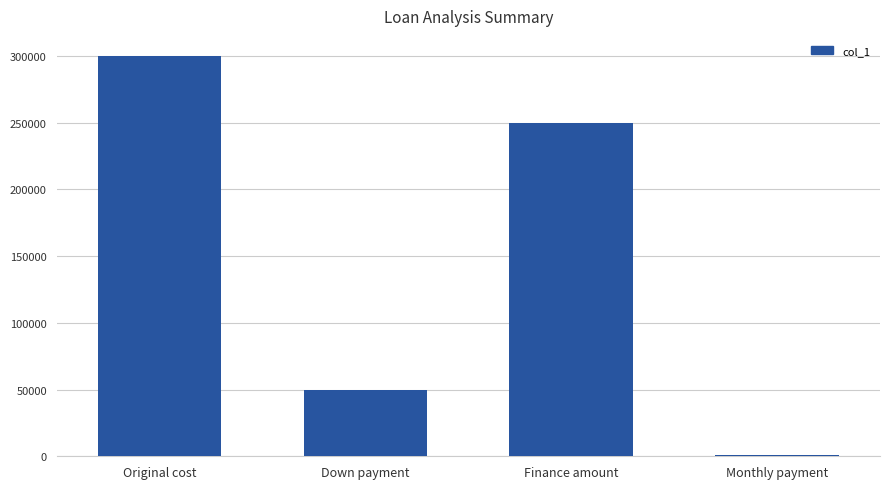

What is the minimum value shown in the chart?

1266.7